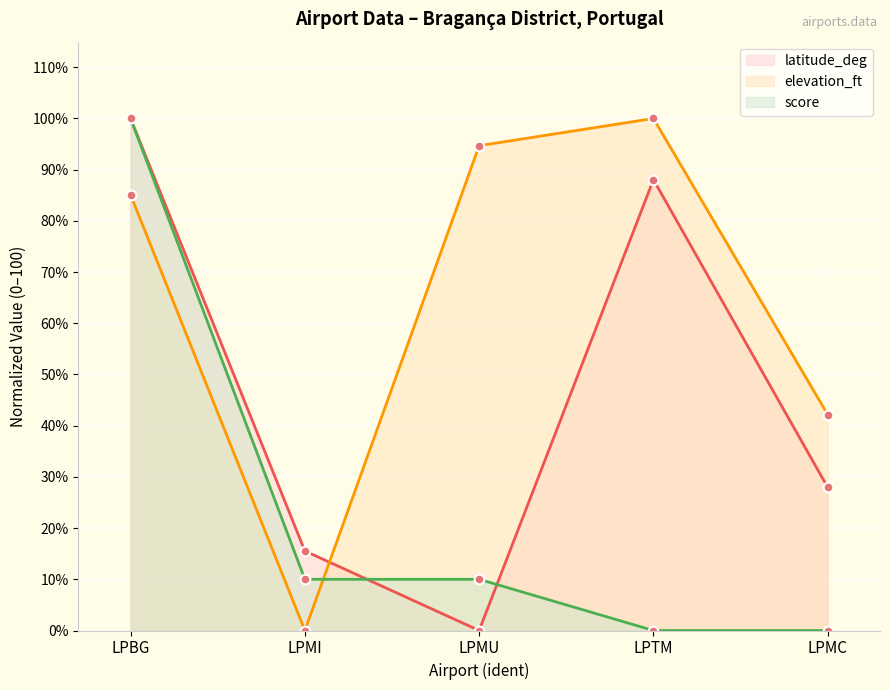

The value of latitude_deg at LPBG is 38.9. True or false?

False